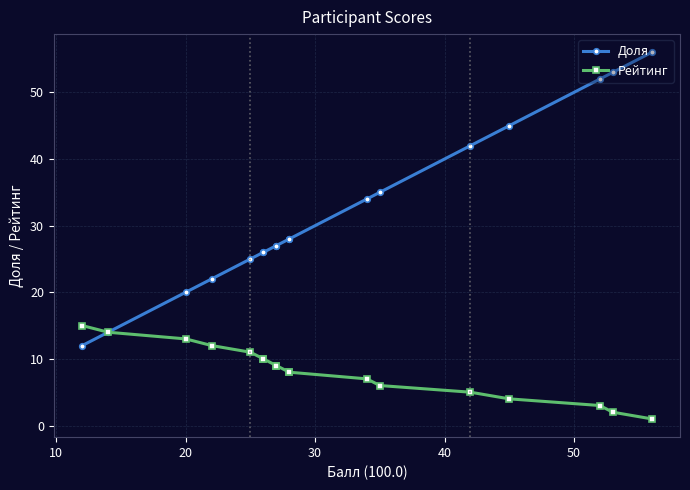

True or false: Доля and Рейтинг cross at least once.

False